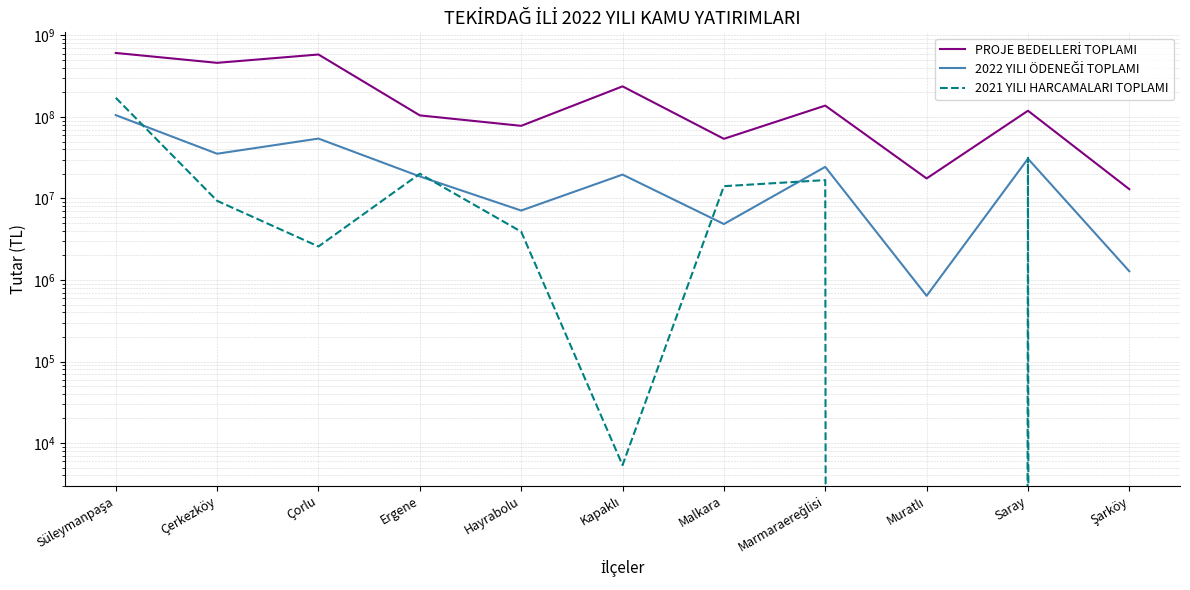

Between Ergene and Şarköy, which is larger?

Ergene